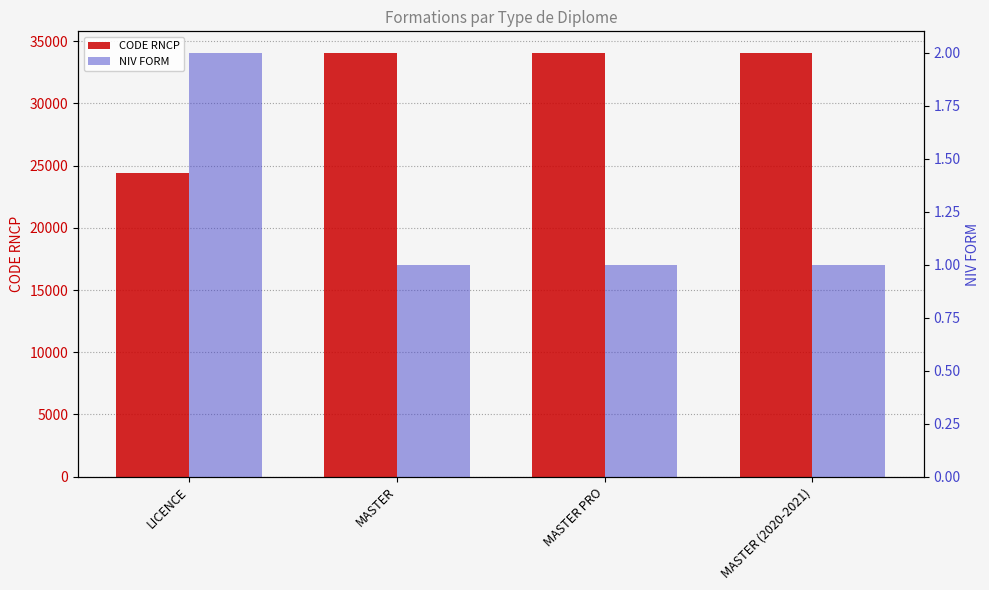

The NIV FORM series shows 2 at LICENCE. True or false?

True